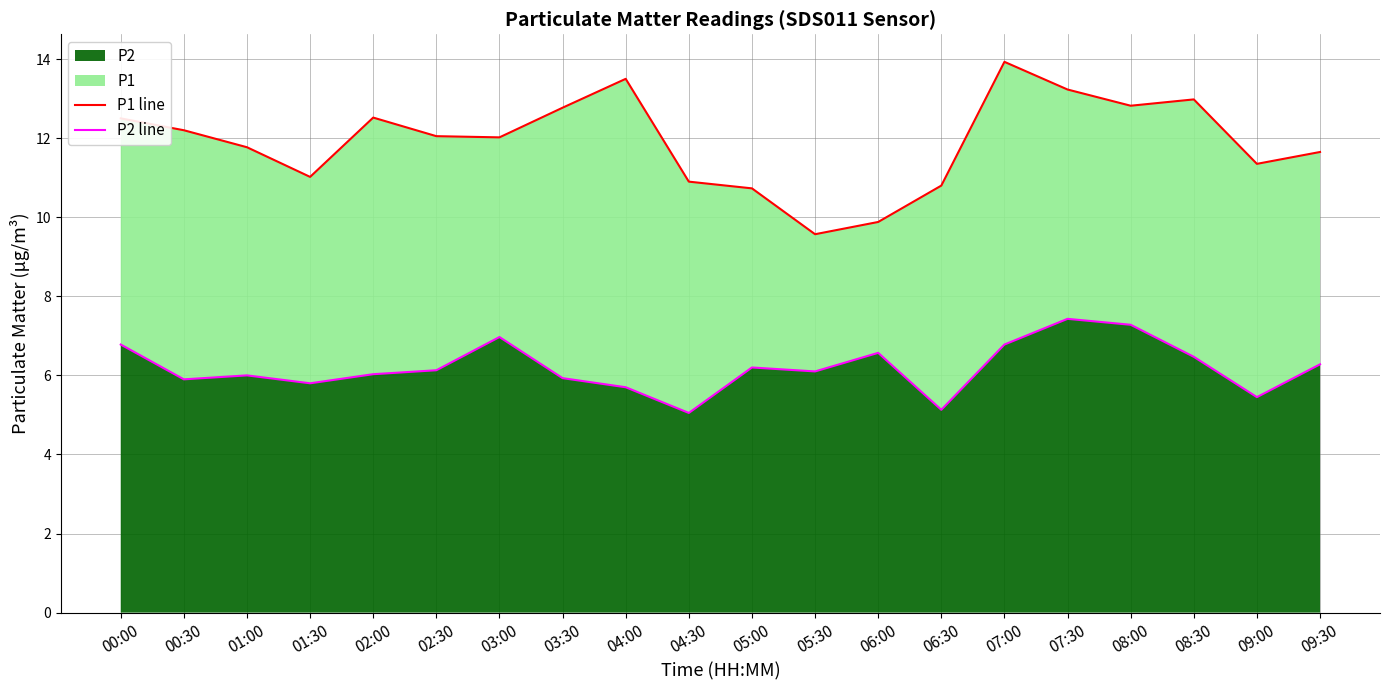

The P2 series shows 1.5 at 03:00. True or false?

False